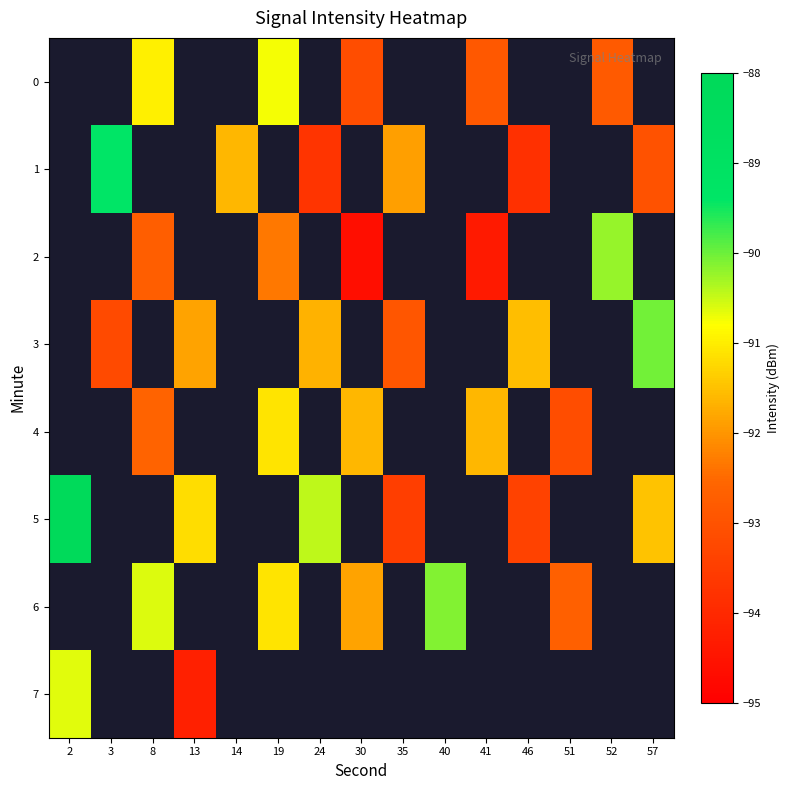

Which series changed the most between 41 and 52?

row_2